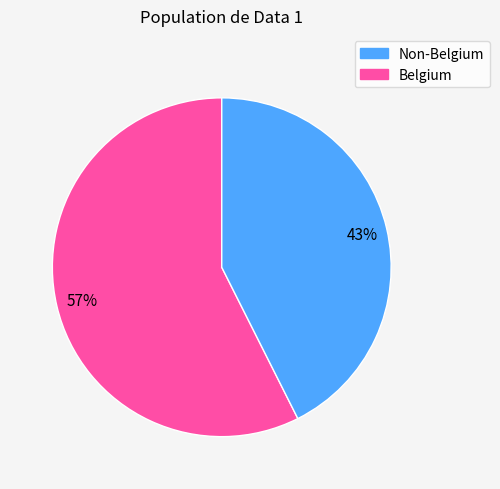

To the nearest percent, what is the average slice percentage?

50%